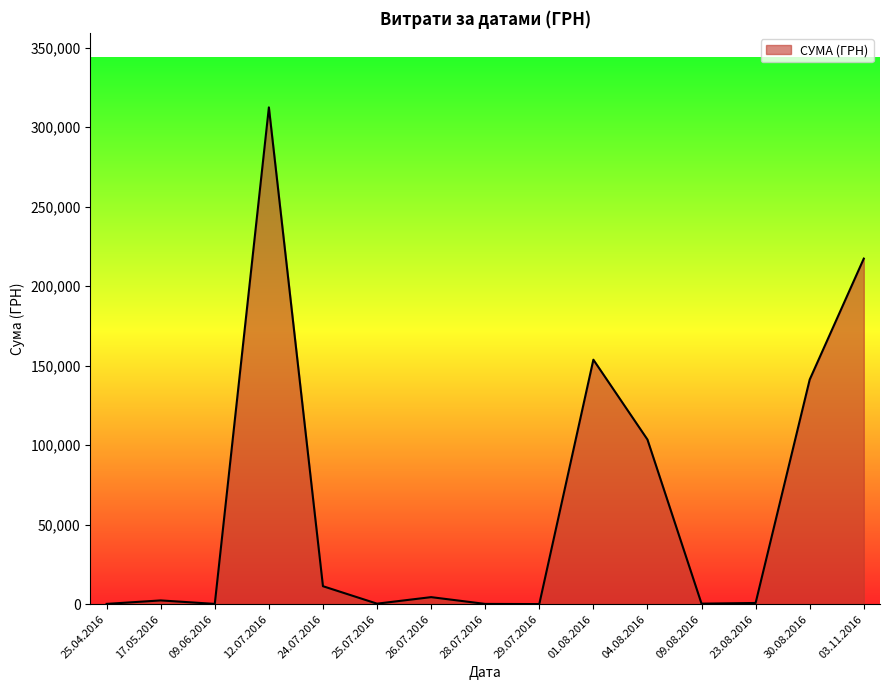

What is the maximum value shown in the chart?

312524.2